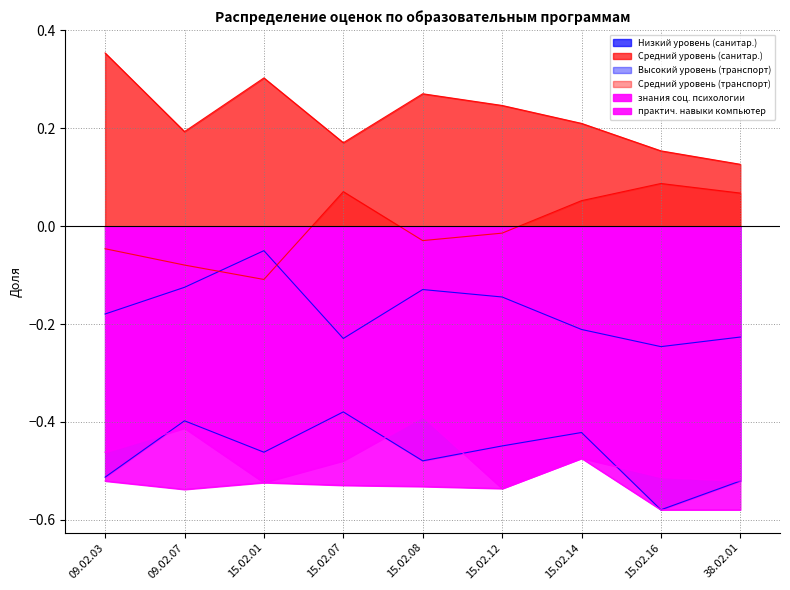

Which series has the largest total across all categories?

Средний уровень (санитар.)